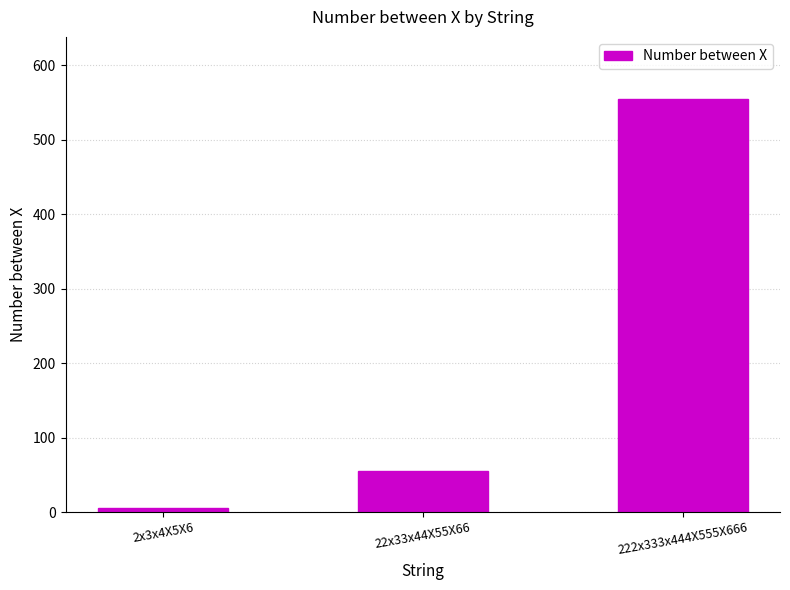

Is it true that the value at 222x333x444X555X666 is 152?

False